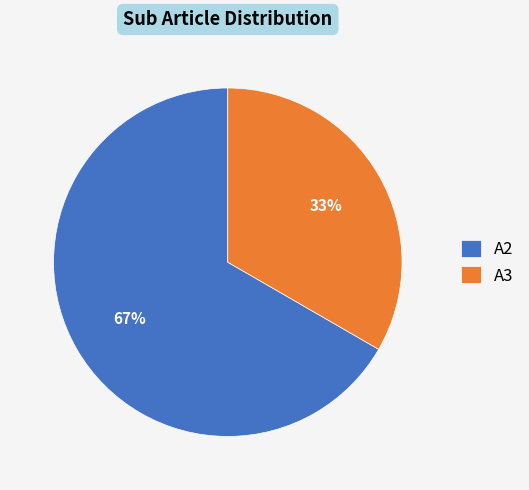

How many segments does this pie chart have?

2